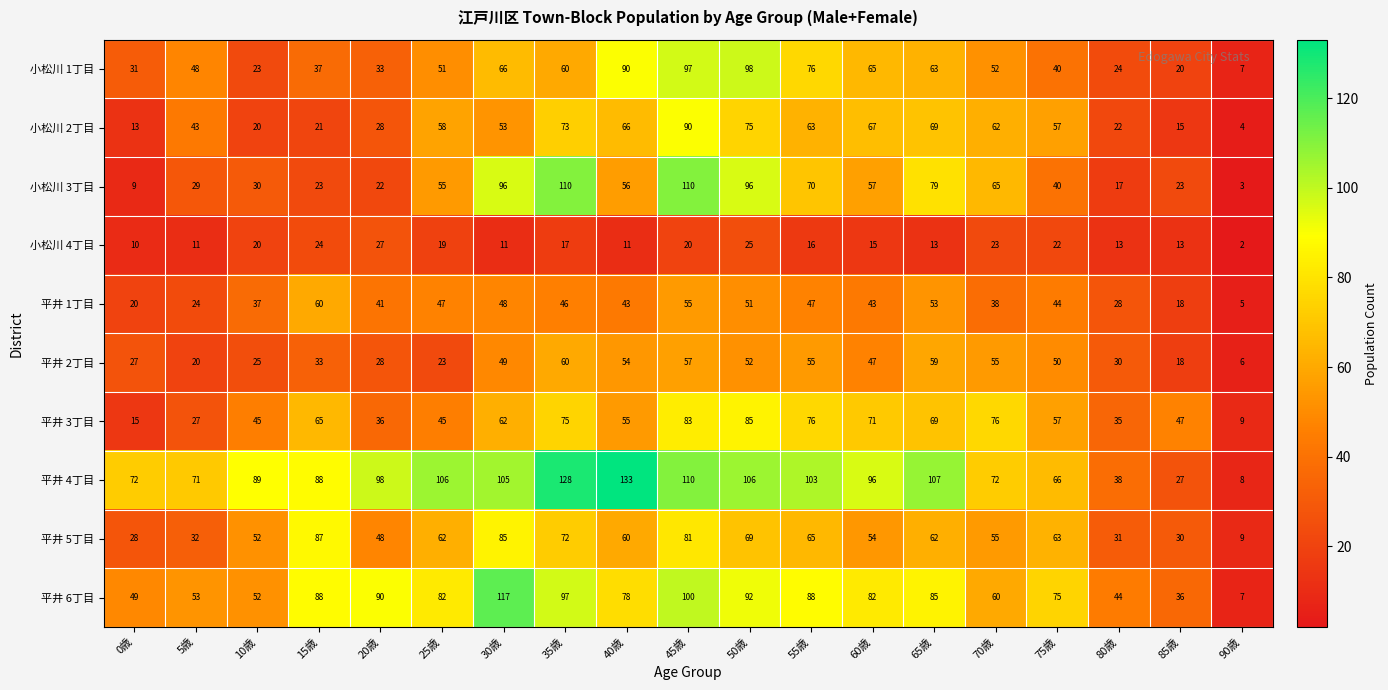

What is the difference between the maximum and second lowest values in the 小松川 2丁目 series?

77